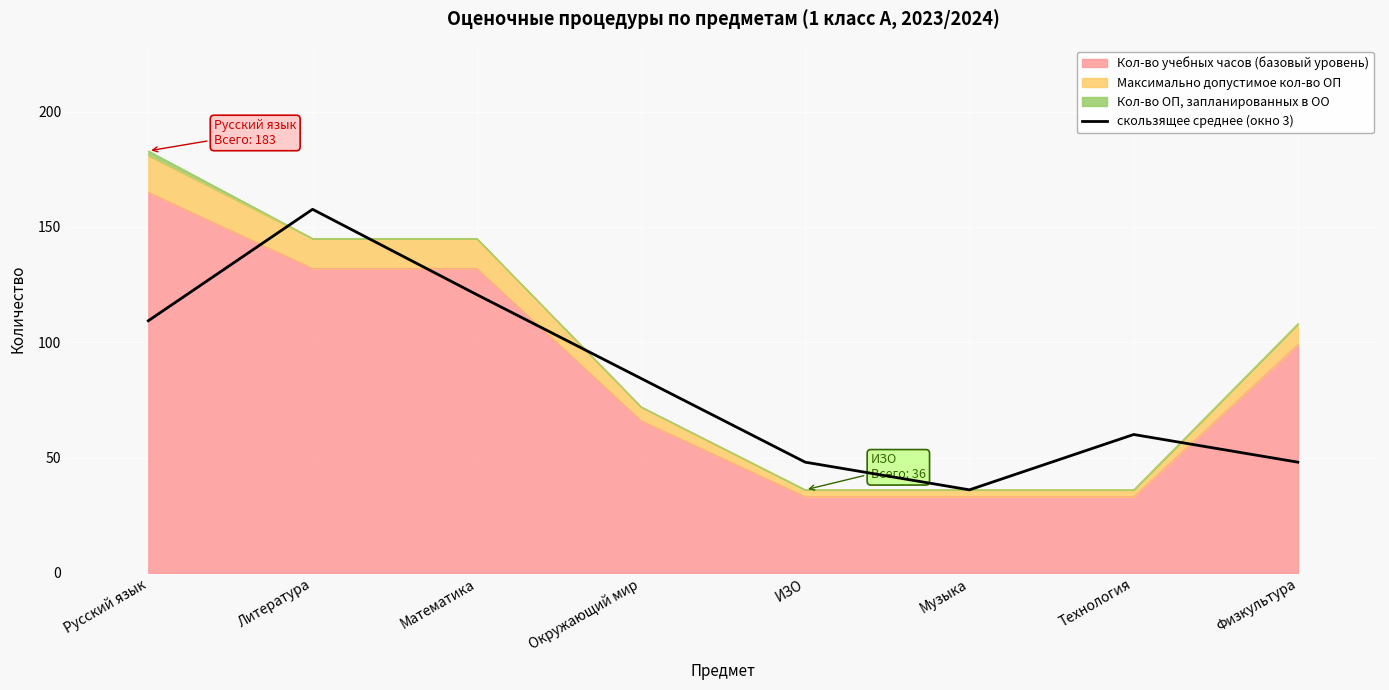

What is the approximate value at Технология?

60.0